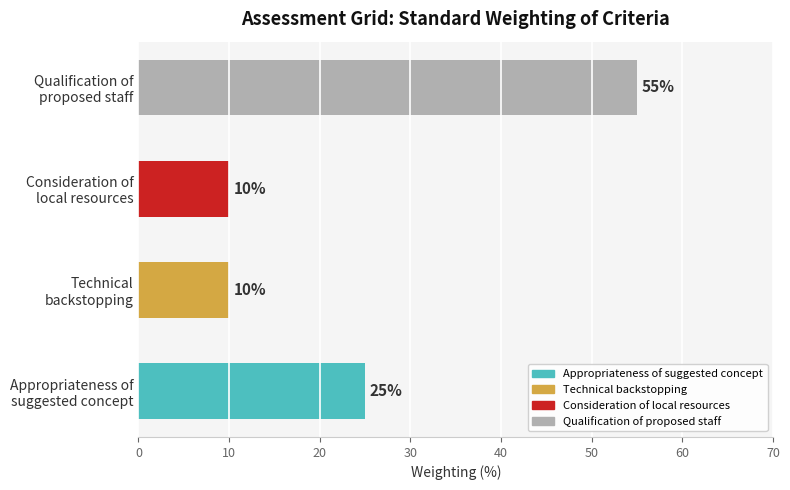

Count the number of categories in the chart.

4